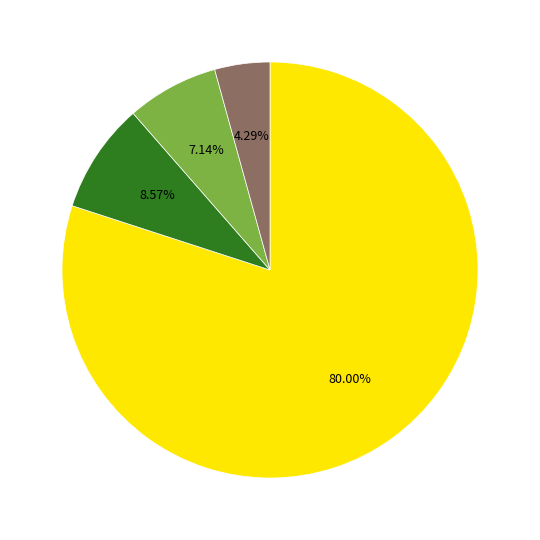

Does any single category account for the majority?

Yes